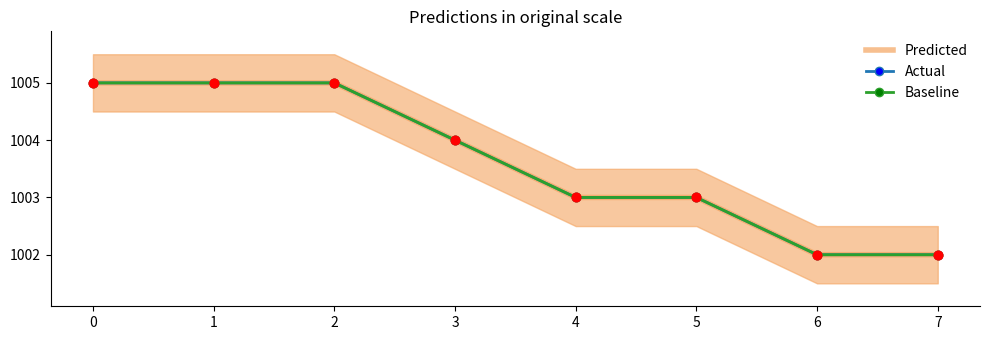

What are all the series names shown in the legend?

Predicted, Actual, Baseline